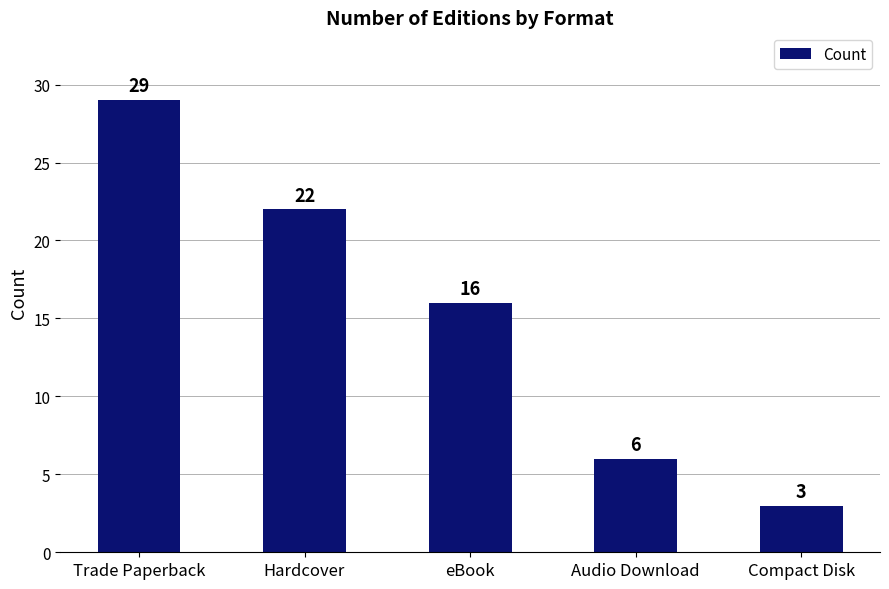

What is the average value?

15